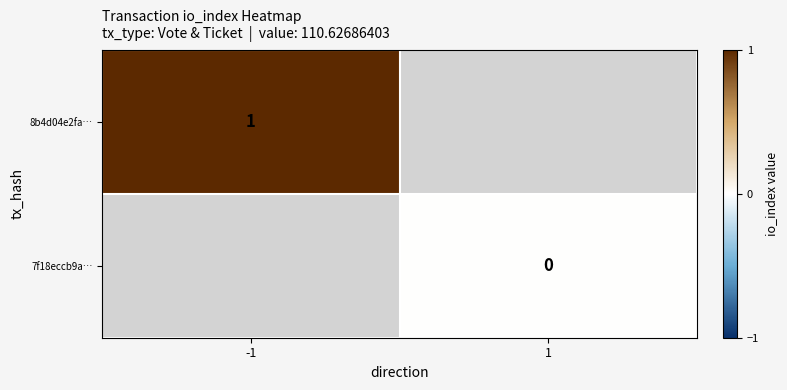

Which has a higher value, 1 or -1?

-1